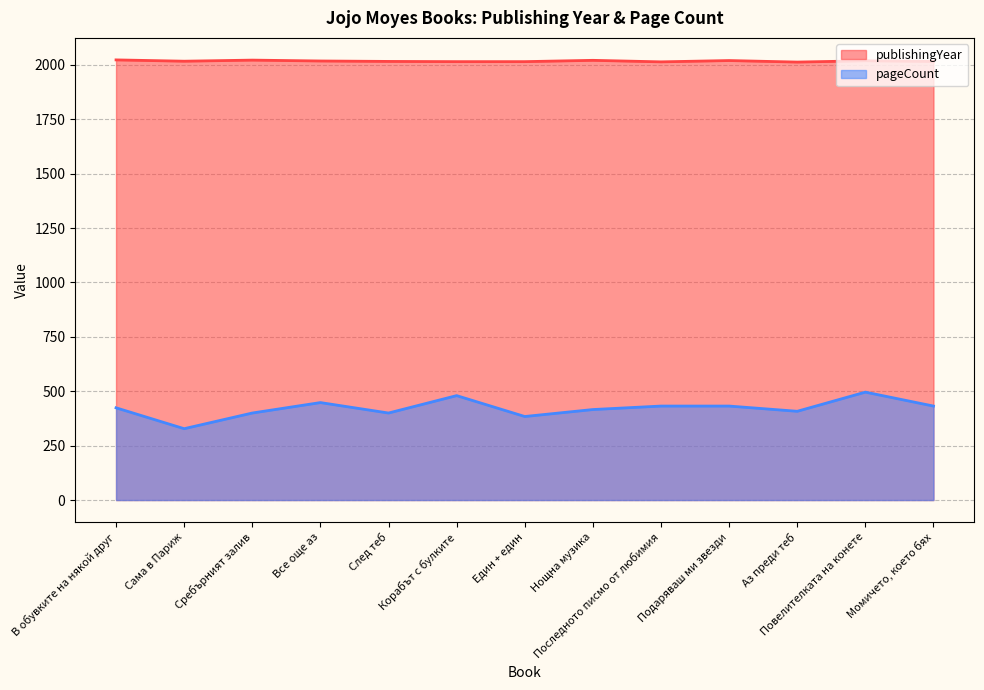

What is the difference between the highest and lowest values at Сама в Париж?

1689